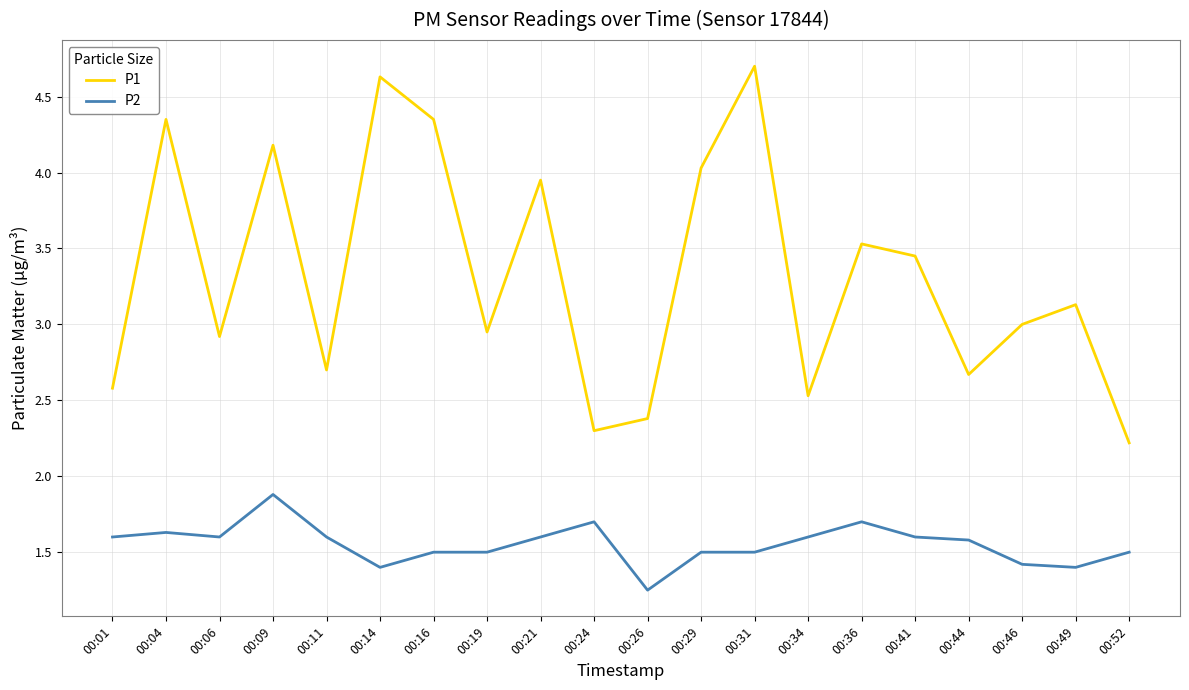

True or false: P1 and P2 cross at least once.

False